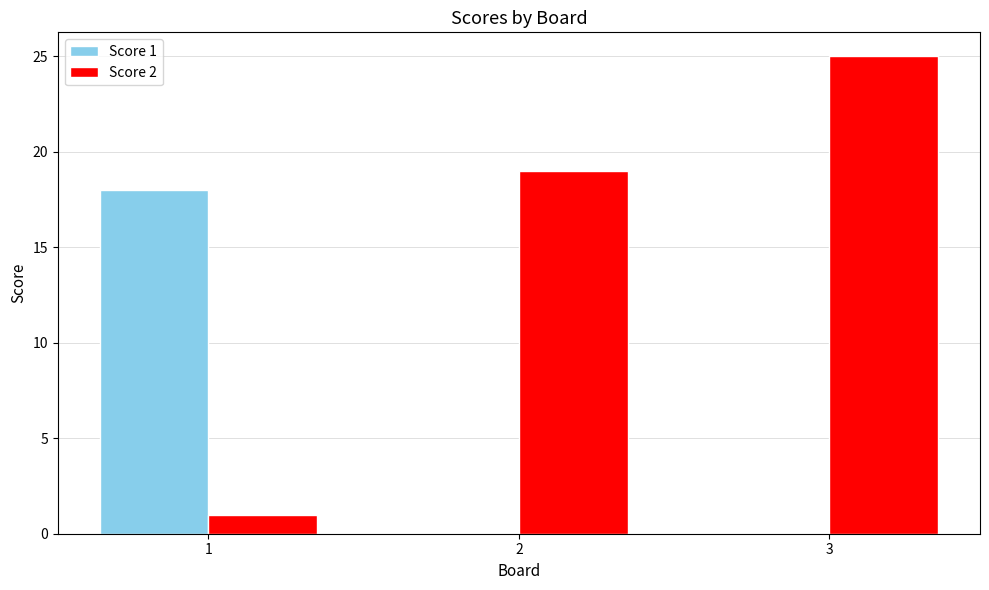

How many Score 2 values are between 1 and 25?

3